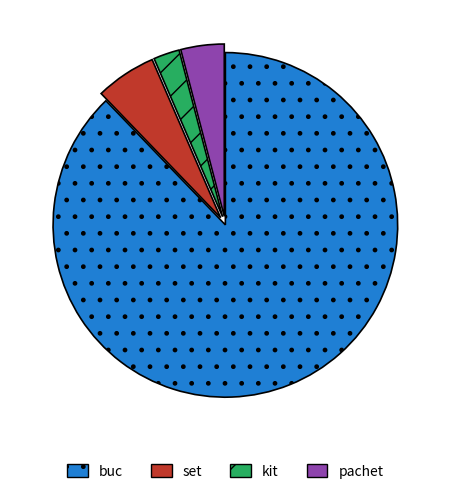

Which category accounts for the majority?

buc